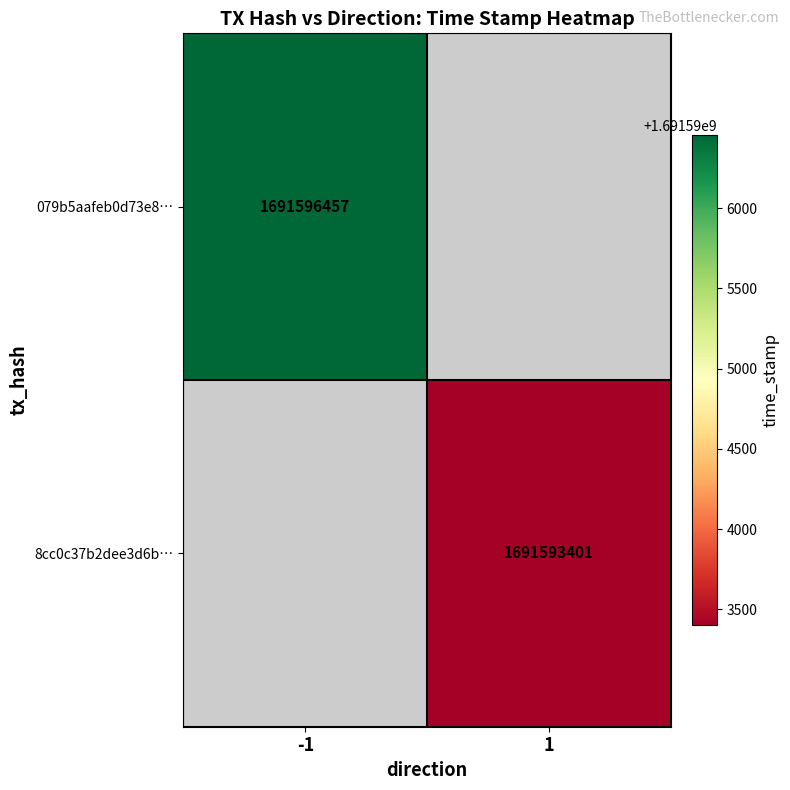

The value of 079b5aafeb0d73e8… at -1 is 2629895608. True or false?

False